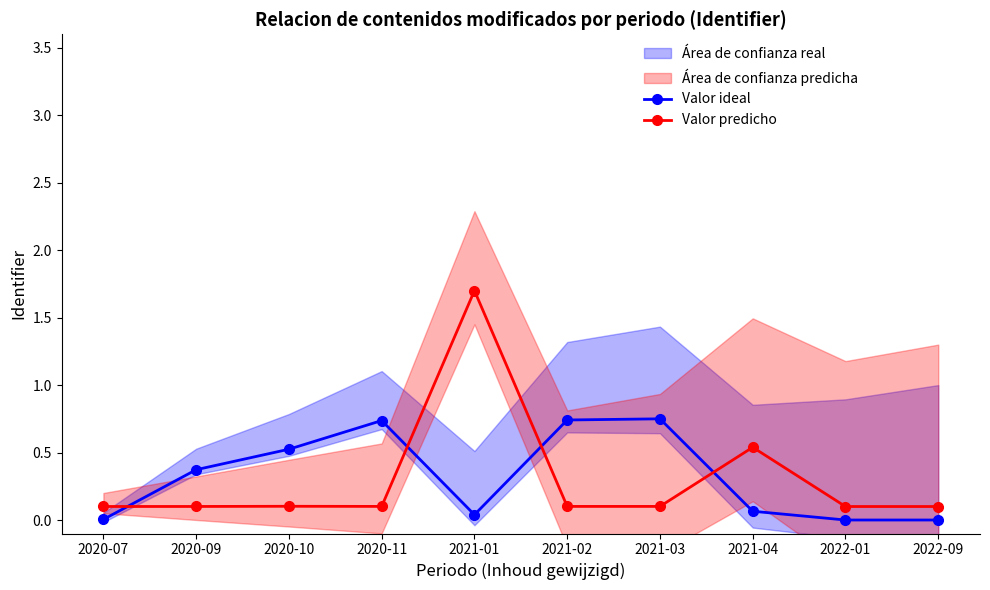

Rank the series at 2020-09 from lowest to highest value.

Valor predicho, Valor ideal